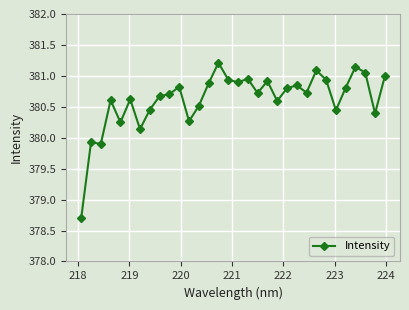

What is the smallest value displayed?

378.7